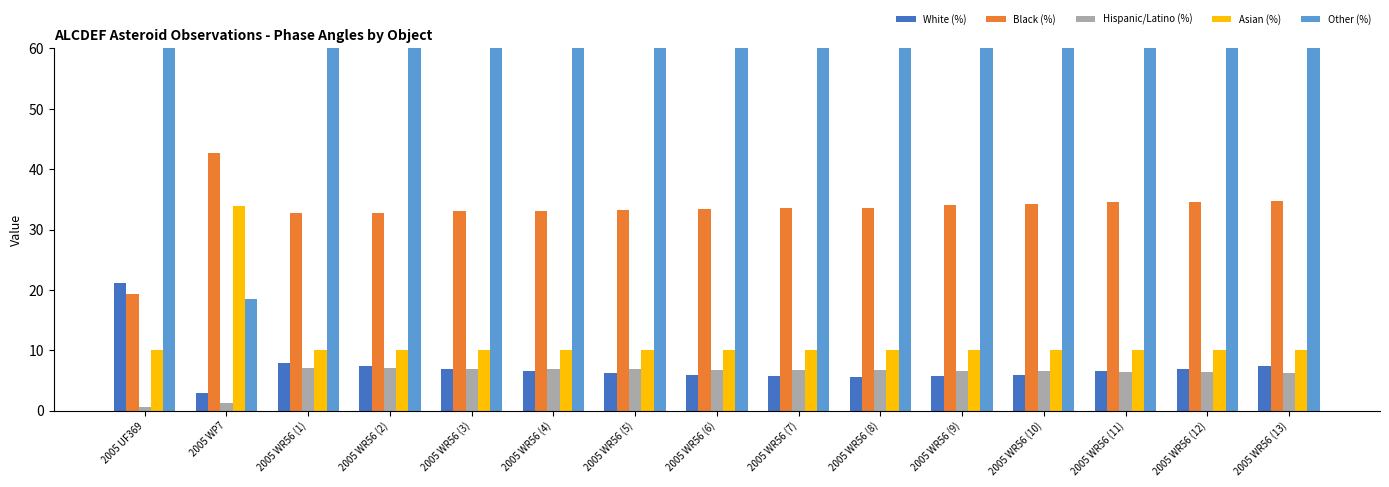

Is it true that Black (%) equals 55.4 at 2005 WR56 (13)?

False